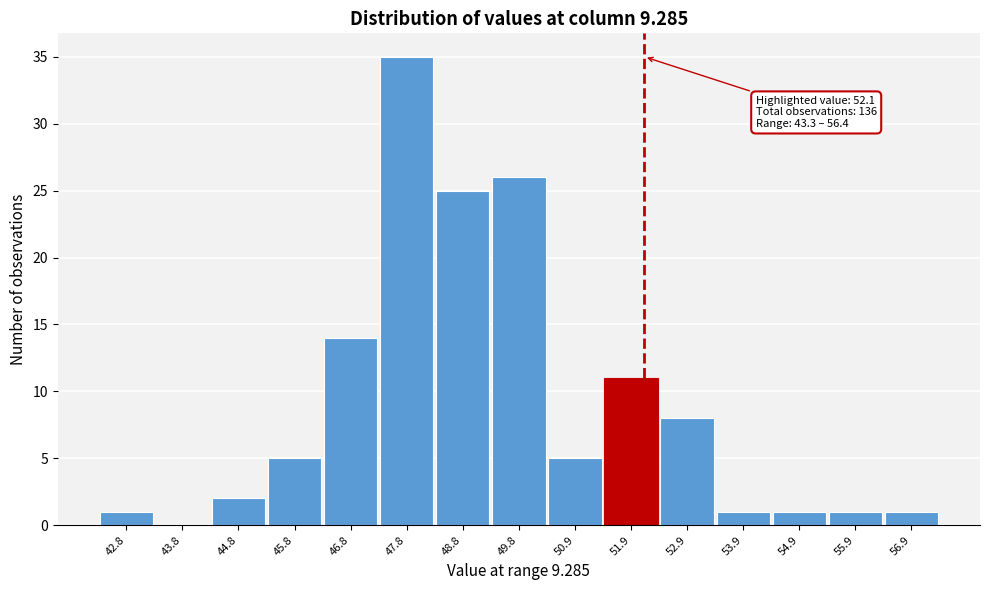

Over which range of the x-axis is the bar tallest?

47.4 to 48.4